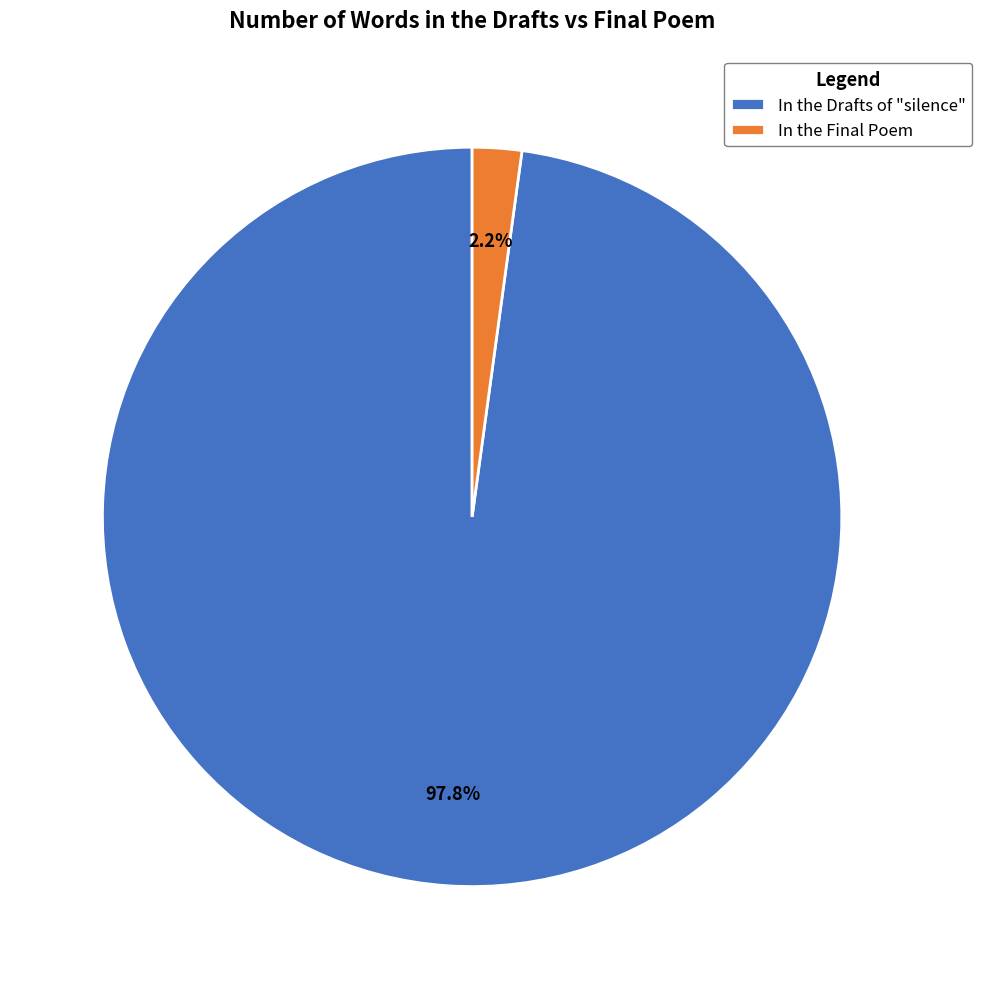

How many segments does this pie chart have?

2